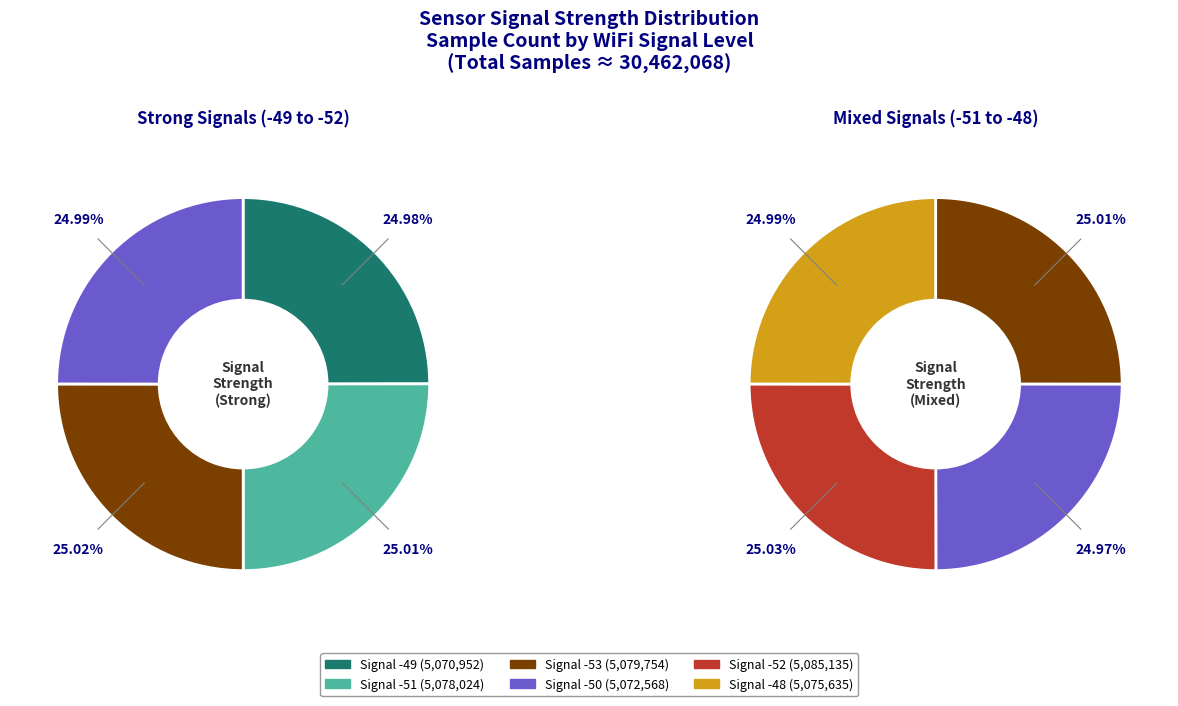

Between Signal -48 and Signal -53, which is larger?

Signal -53